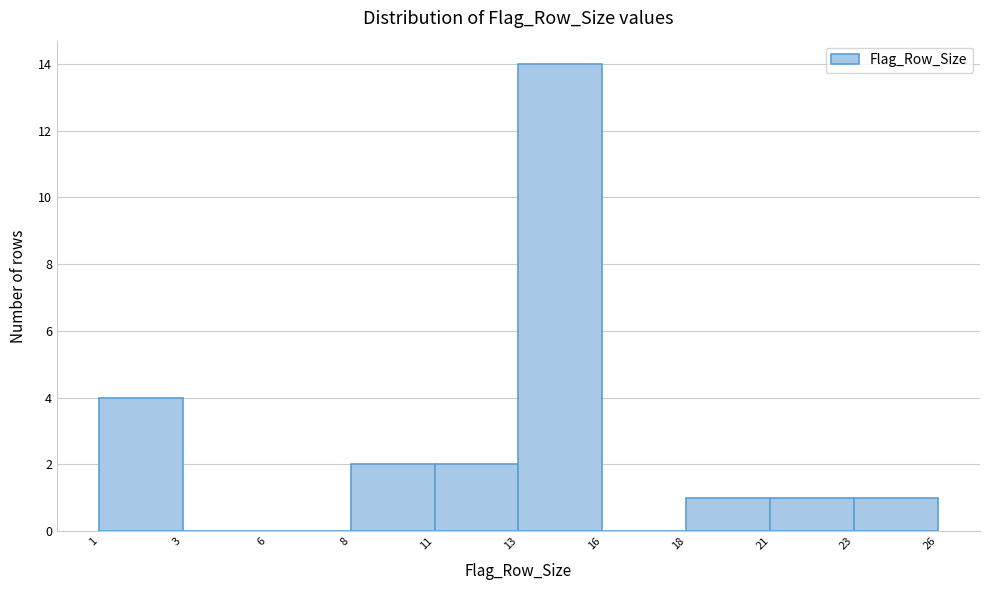

Reading left to right, transcribe all the data shown in this chart.

1=4	3=0	6=0	8=2	11=2	13=14	16=0	18=1	21=1	23=1